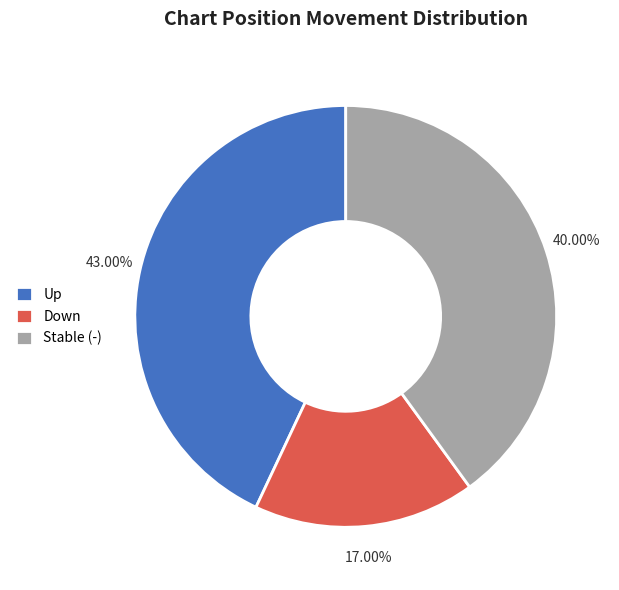

Is the sum of Stable (-) and Down greater than half?

Yes